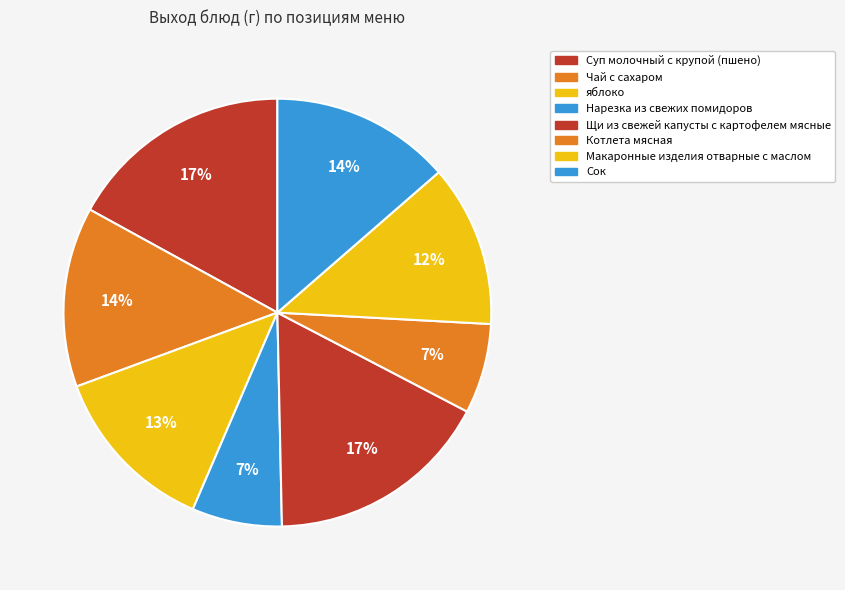

How many segments does this pie chart have?

8